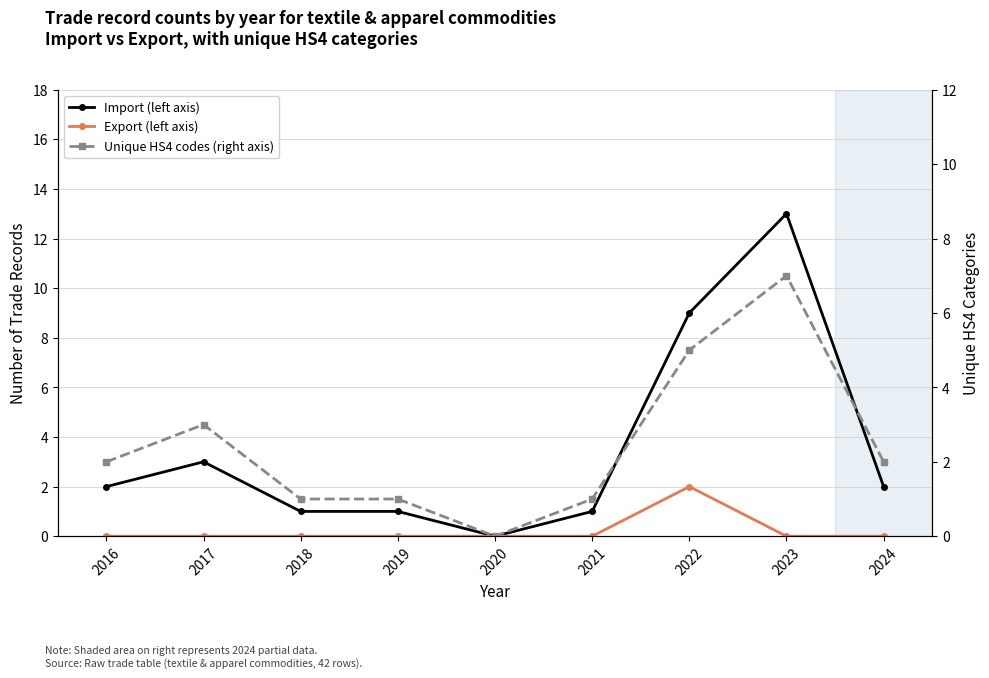

What is the value of the Import (left axis) point at the 7th from the left?

9